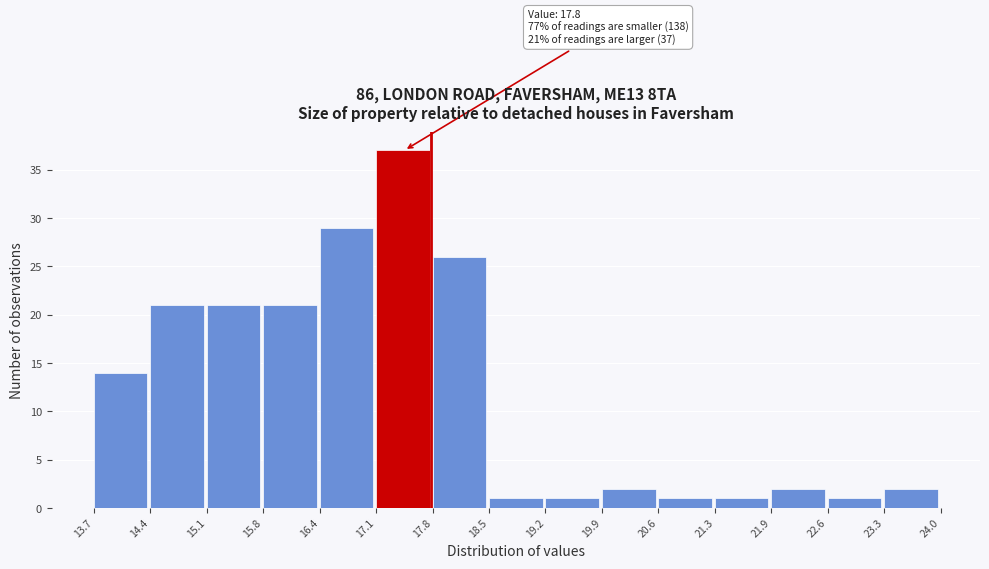

Over which range of the x-axis is the bar tallest?

17.1 to 17.8